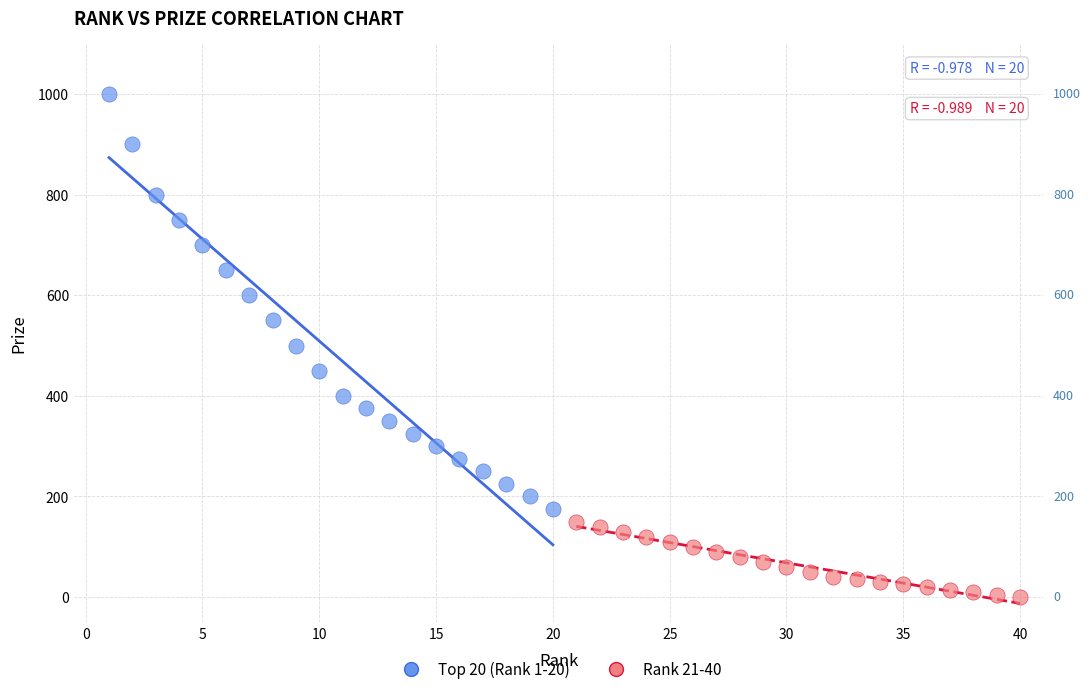

Which series has the largest Y range (max minus min)?

Top 20 (Rank 1-20)